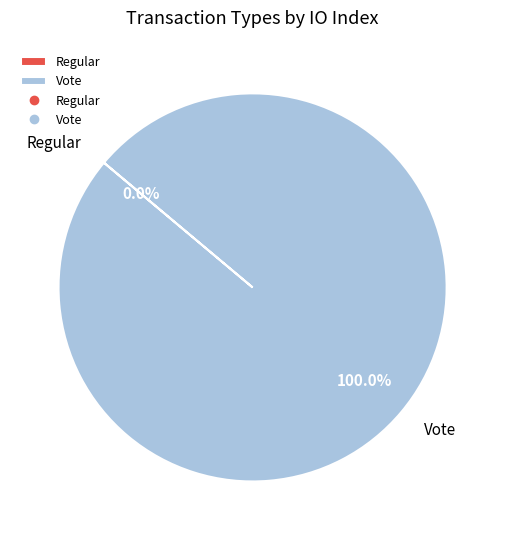

To the nearest percent, what is the average slice percentage?

50%